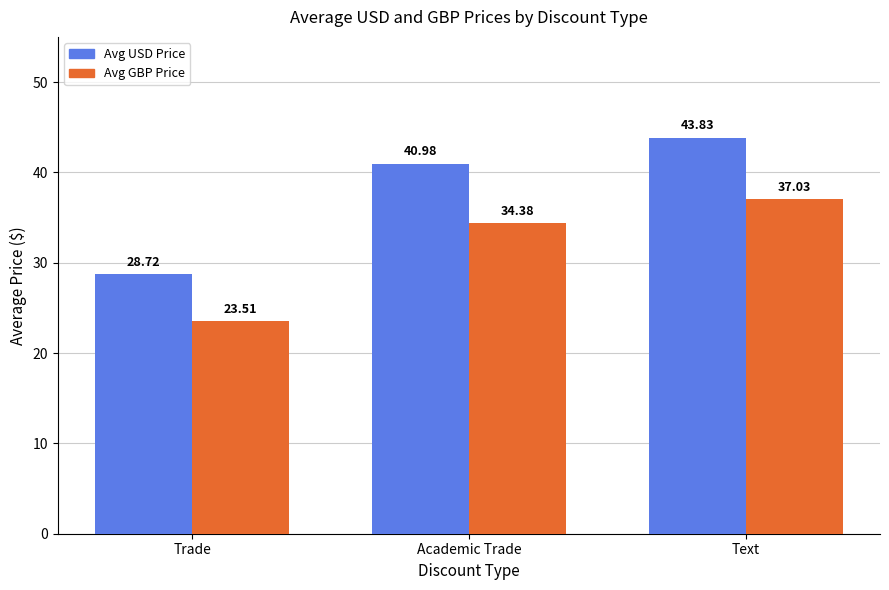

Reading left to right, transcribe all the data shown in this chart.

Avg USD Price: Trade=28.7	Academic Trade=41.0	Text=43.8
Avg GBP Price: Trade=23.5	Academic Trade=34.4	Text=37.0